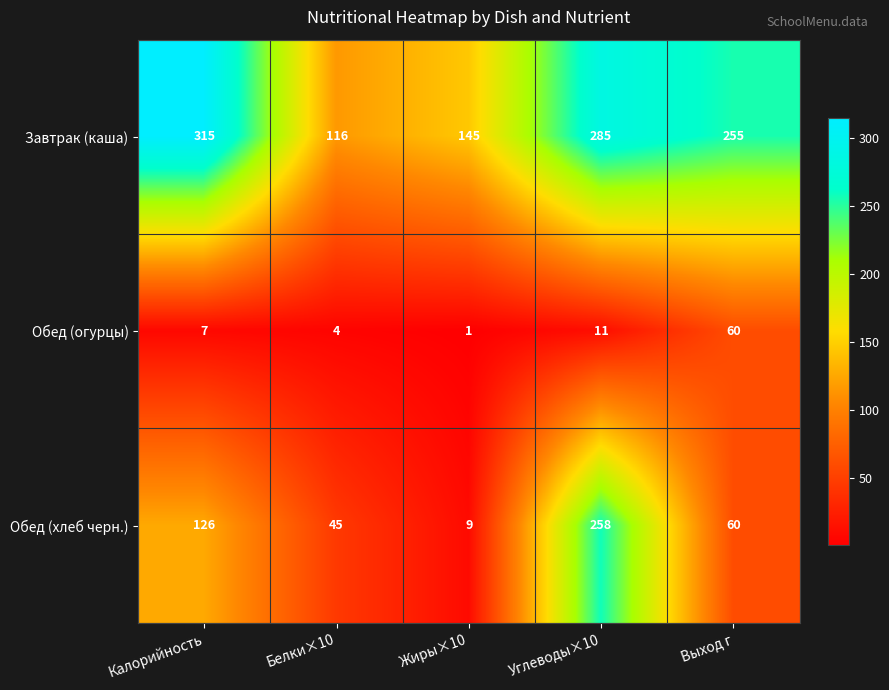

What is the difference between the second highest and second lowest values in the Обед (огурцы) series?

7